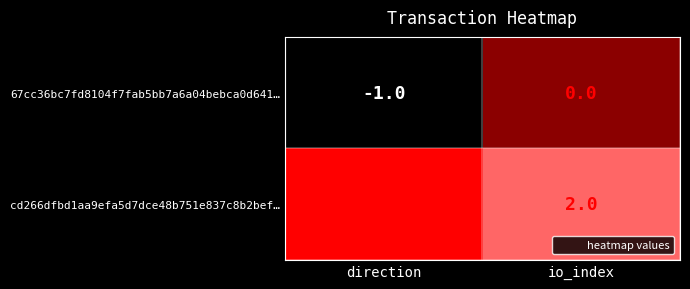

List the series in order of their overall mean, highest first.

cd266dfbd1aa9efa5d7dce48b751e837c8b2bef…, 67cc36bc7fd8104f7fab5bb7a6a04bebca0d641…